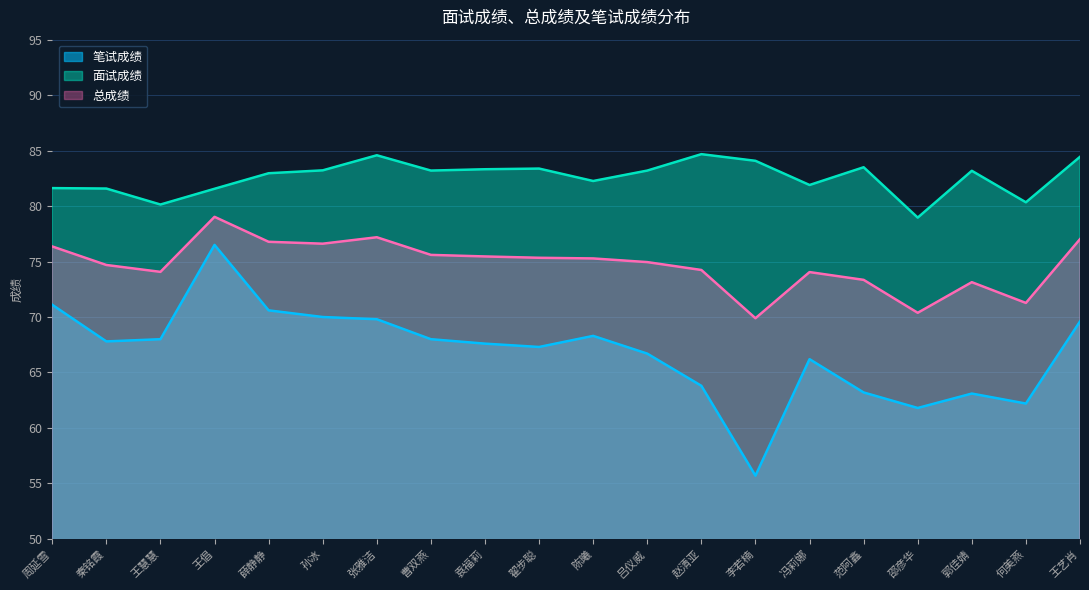

What are all the series names shown in the legend?

笔试成绩, 面试成绩, 总成绩